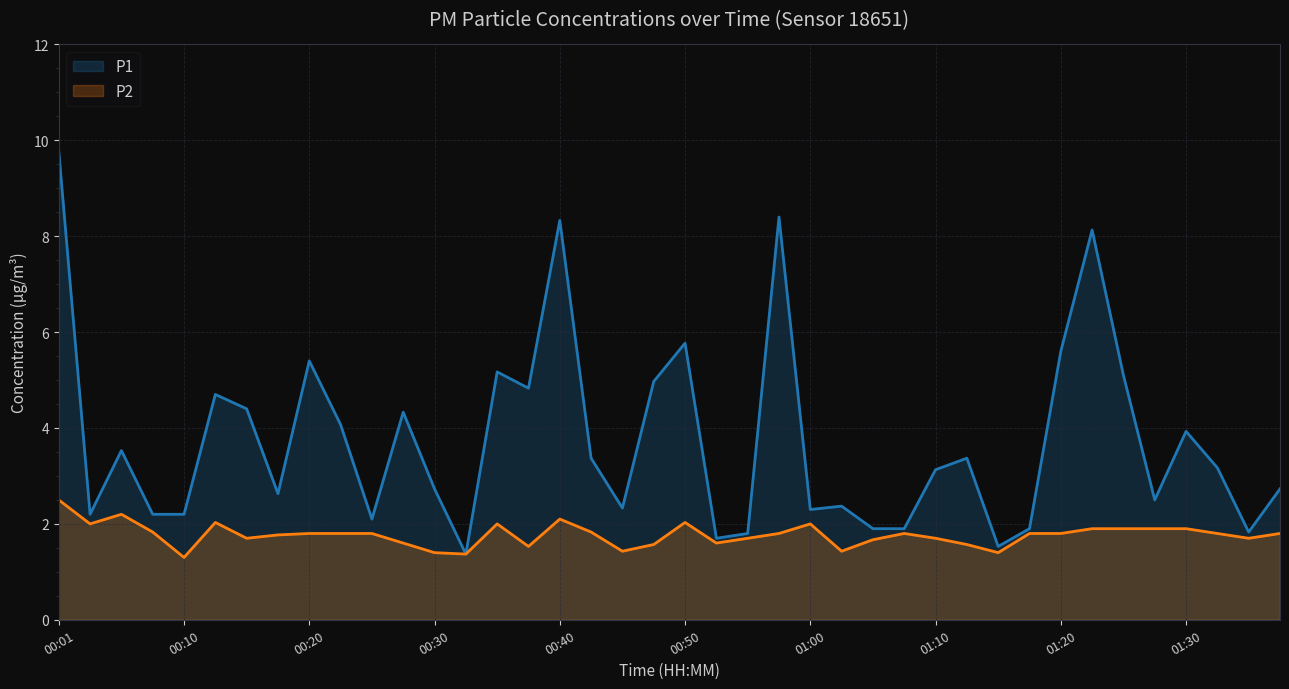

How many lines are shown in the chart?

2